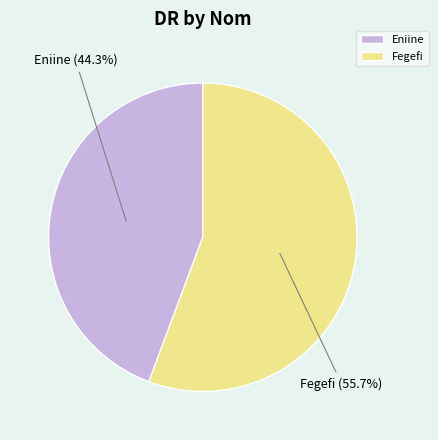

True or false: Fegefi accounts for 45% of the total.

False